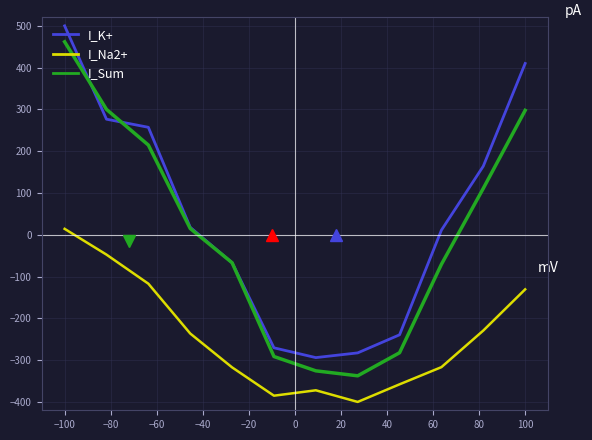

Rank the series by their maximum value, from highest to lowest.

I_K+, I_Sum, I_Na2+